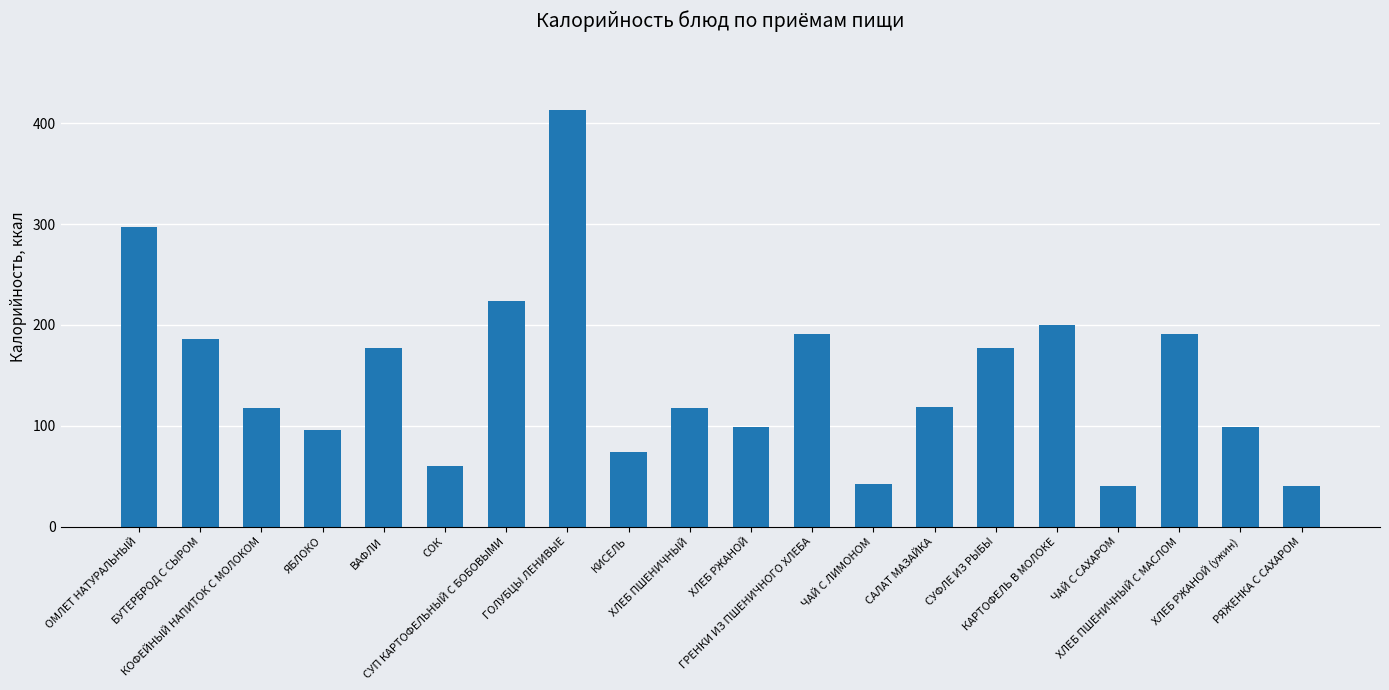

True or false: the data shows 99 at ХЛЕБ РЖАНОЙ.

True